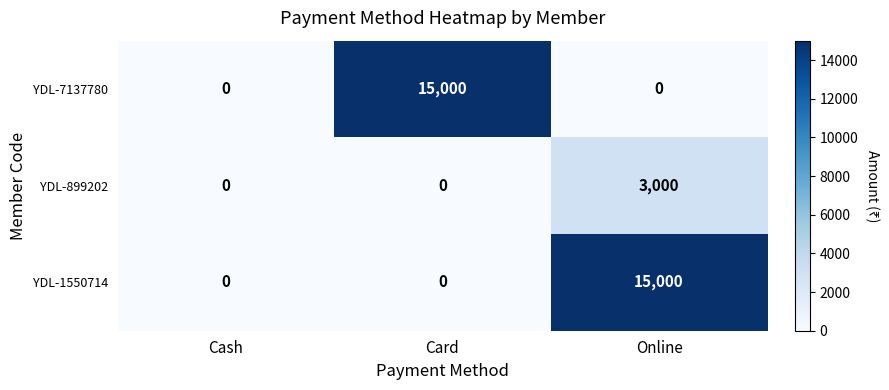

At which category is the sum across all series the highest?

Online